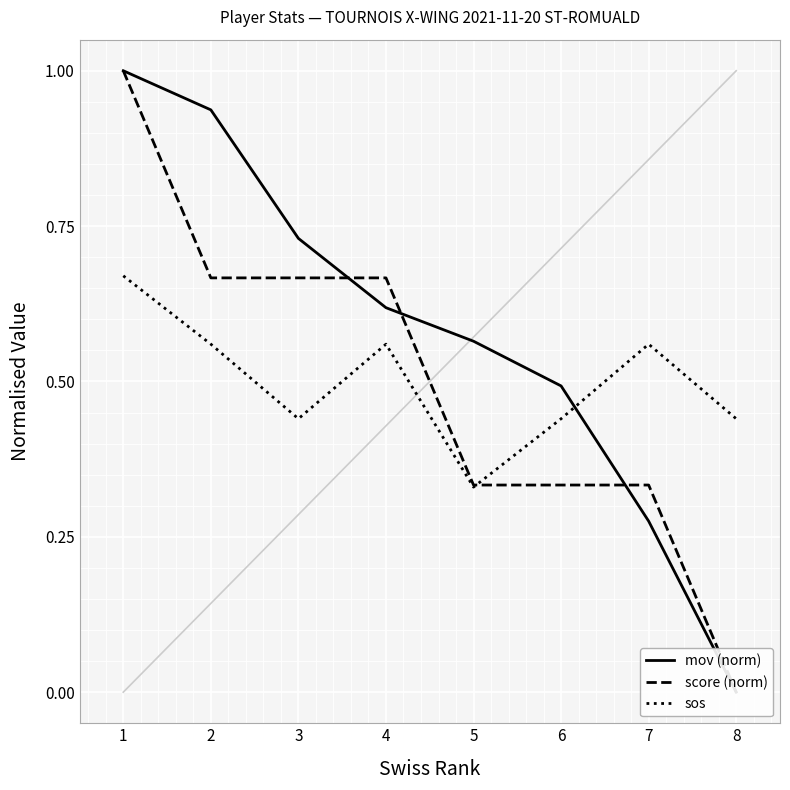

Between 2 and 3, which series saw the biggest shift?

mov (norm)